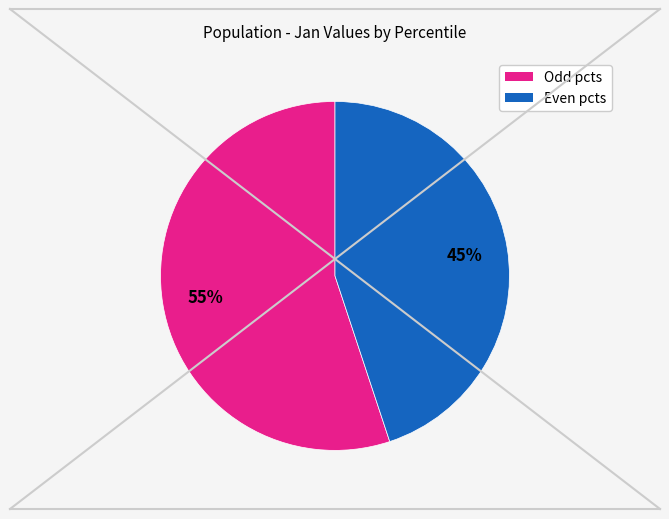

To the nearest percent, what is the average slice percentage?

50%